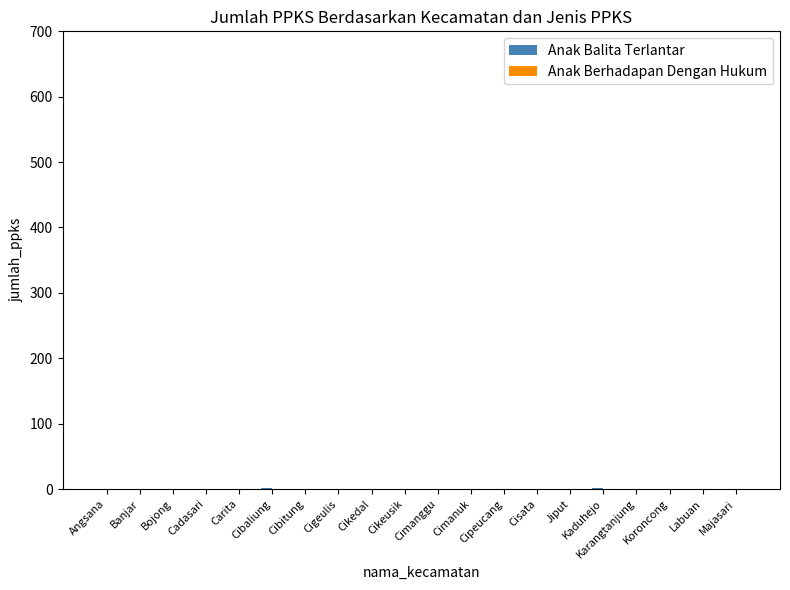

Are the bars horizontal?

No